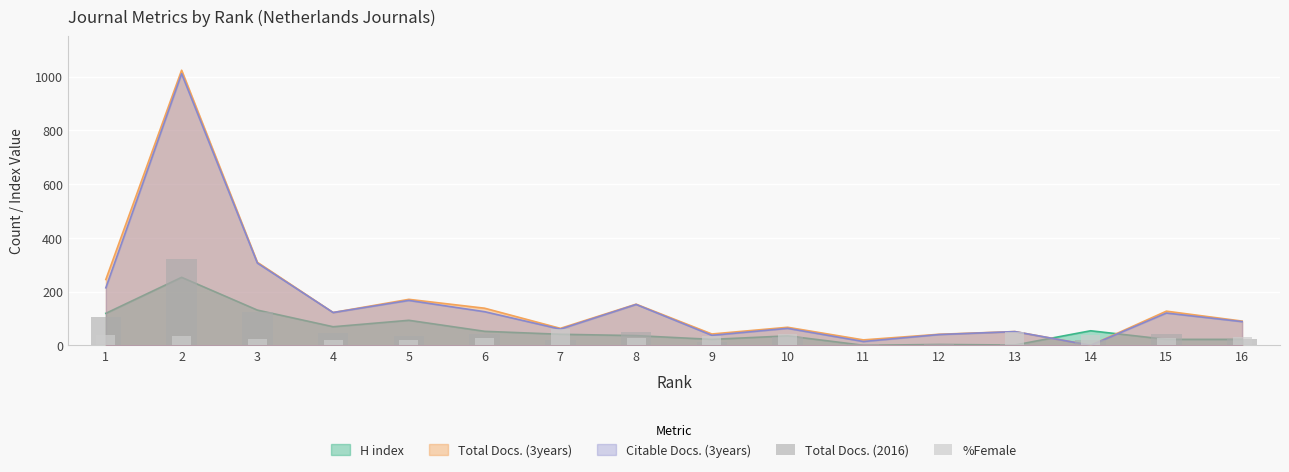

What is the difference between the maximum and second lowest values in the %Female series?

60